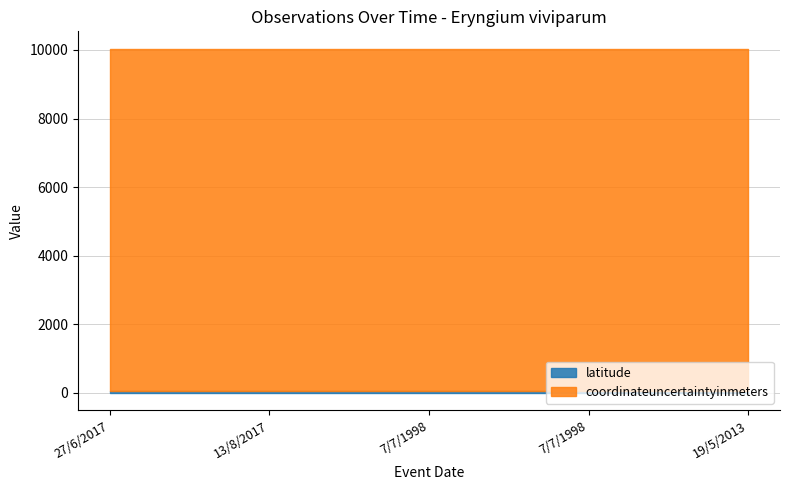

At how many categories does at least one series exceed 1692?

5